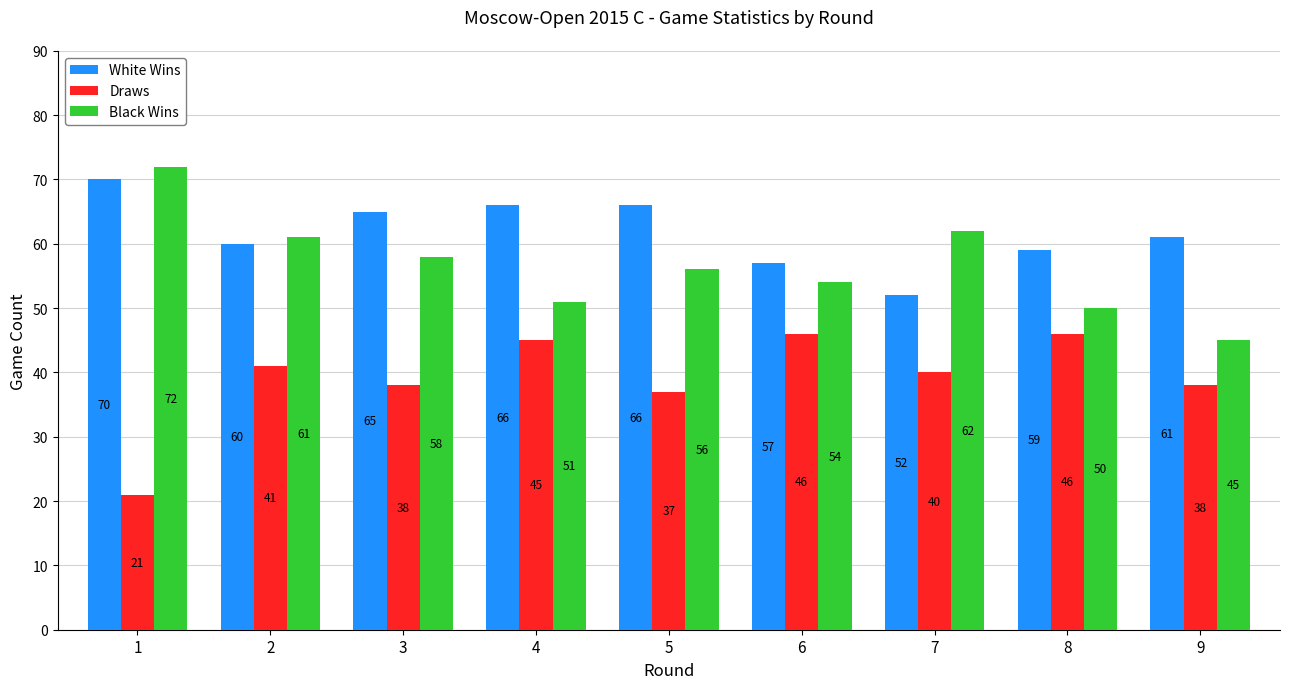

What is the difference between the Black Wins values at 5 and 9?

11